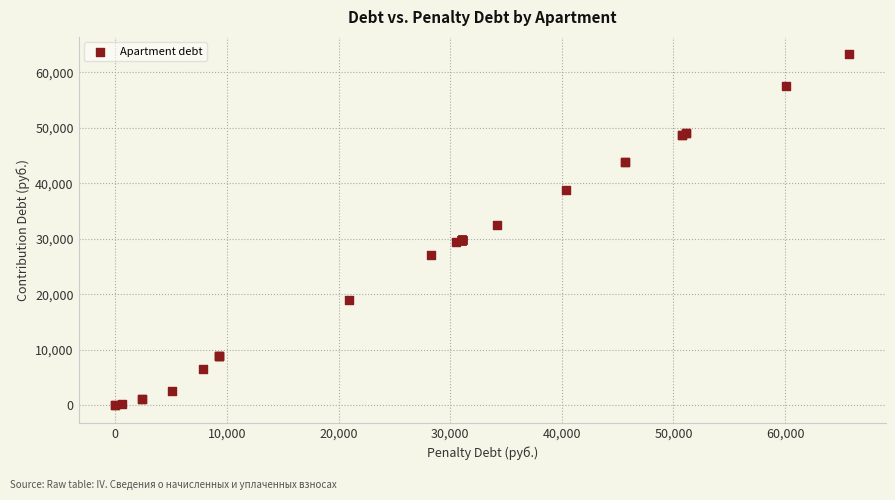

What Y value in the scatter plot is closest to 31604?

32414.5